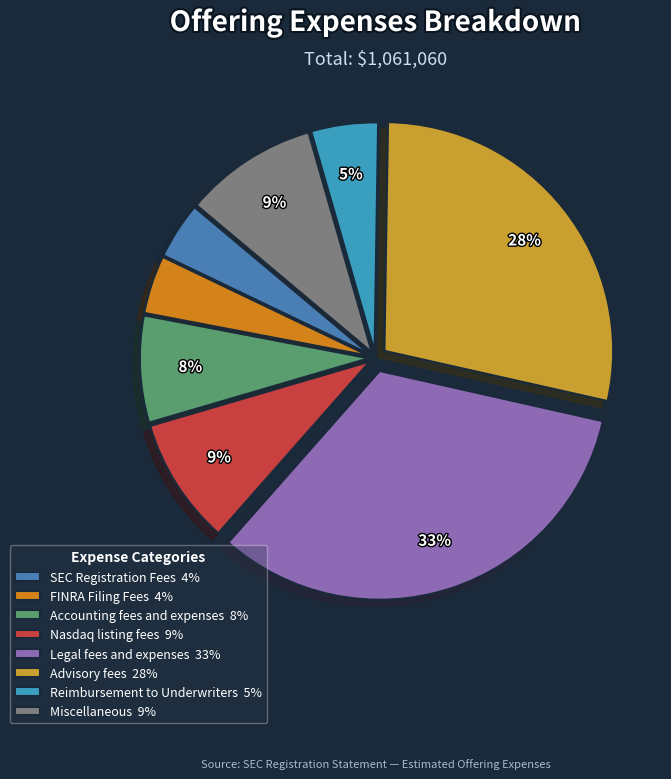

The Accounting fees and expenses slice represents 8% of the pie. True or false?

True